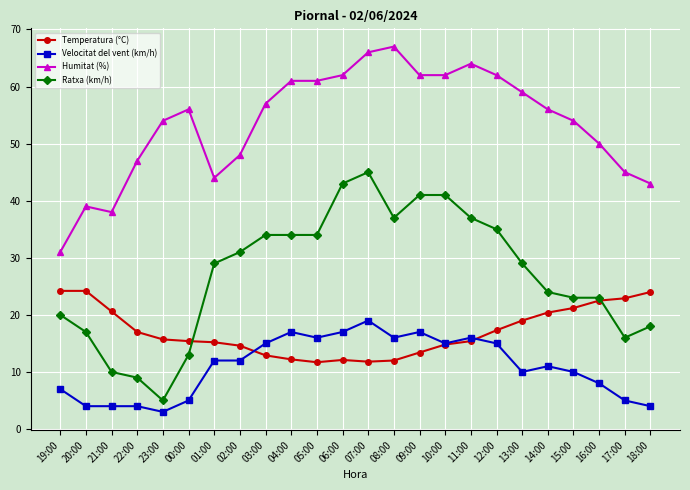

True or false: Humitat (%) has a value of 64.0 at 11:00.

True